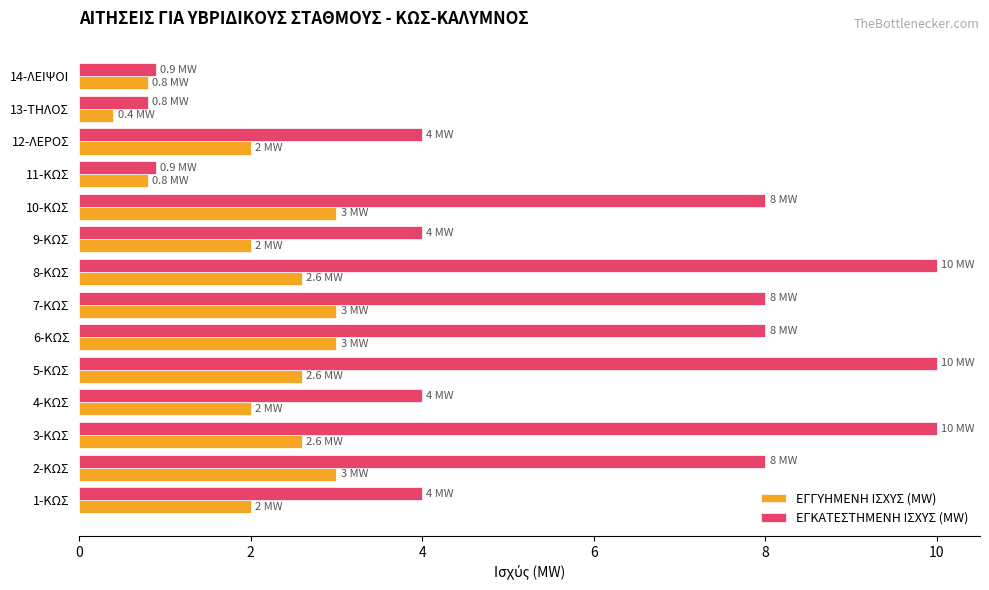

What is the spread (max minus min) of values at 8-ΚΩΣ?

7.4